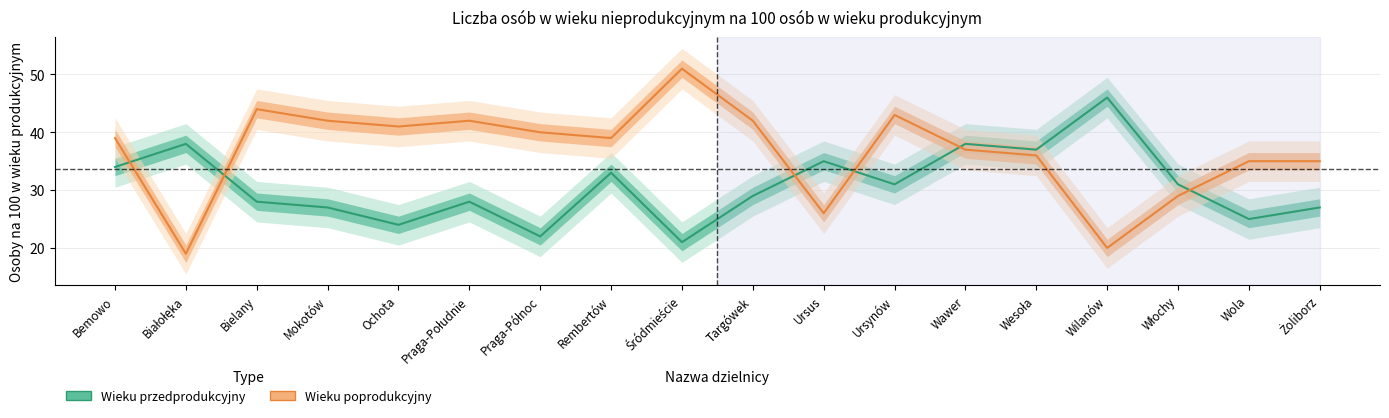

Which category has the highest value across all series?

Śródmieście